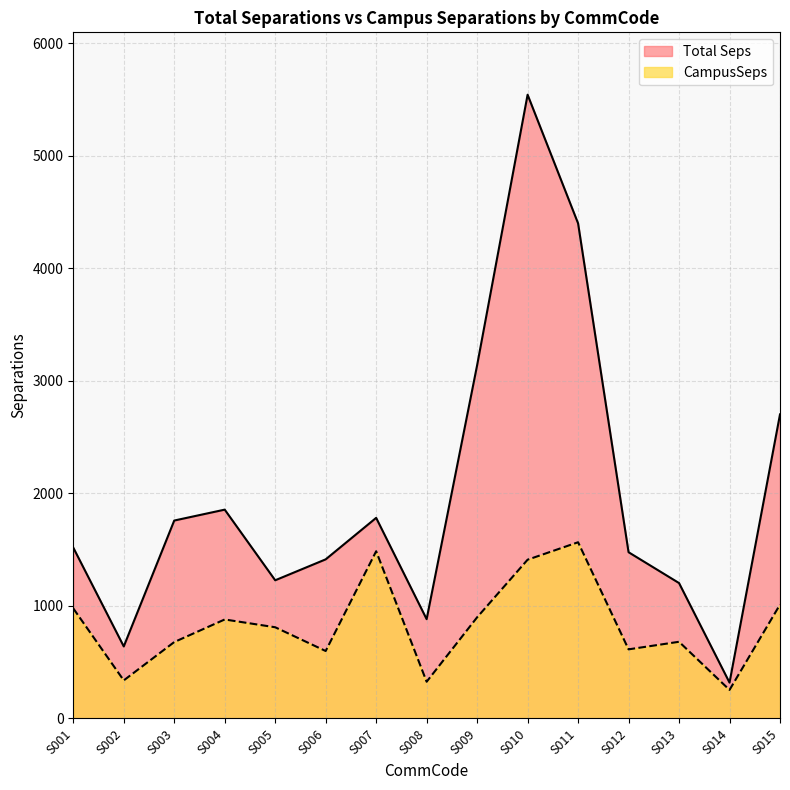

What is the spread (max minus min) of values at S005?

417.4